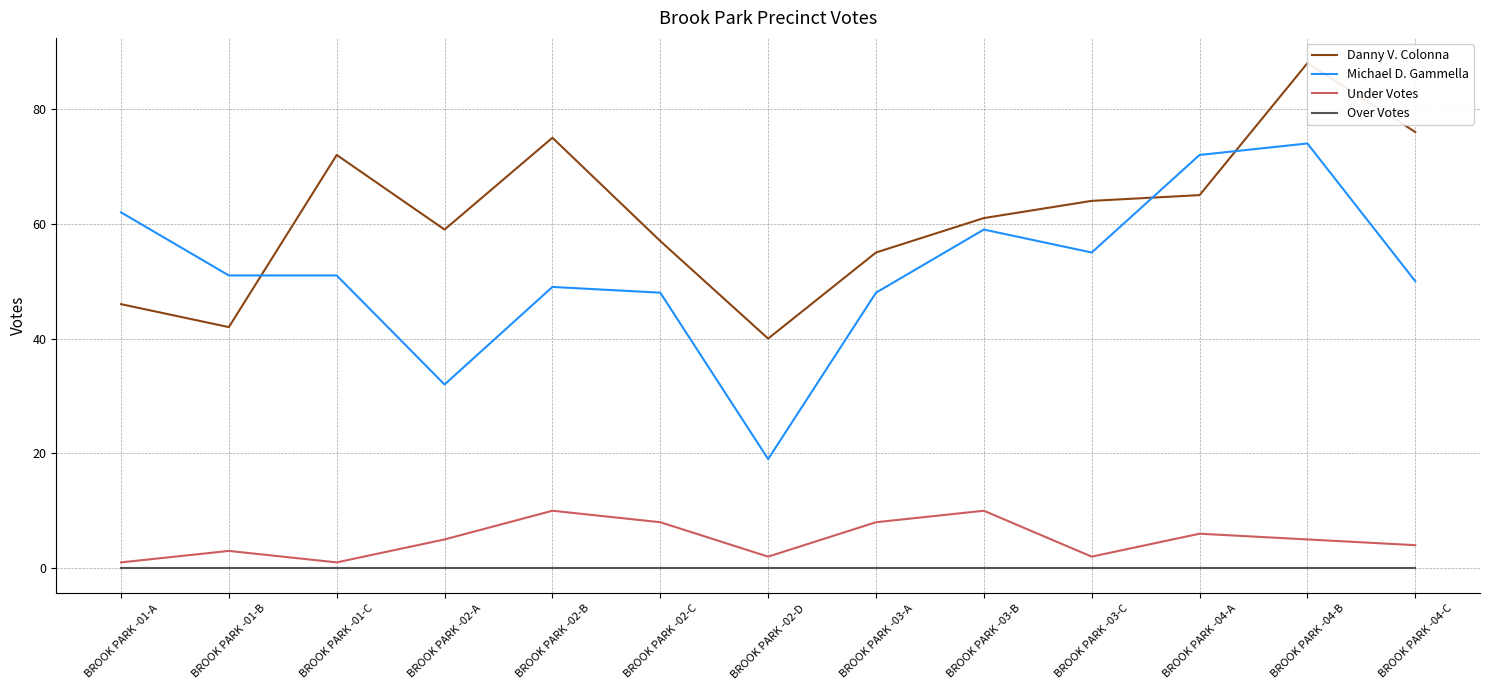

Reading right to left, extract all data points from this chart.

Danny V. Colonna: 76	88	65	64	61	55	40	57	75	59	72	42	46
Michael D. Gammella: 50	74	72	55	59	48	19	48	49	32	51	51	62
Under Votes: 4	5	6	2	10	8	2	8	10	5	1	3	1
Over Votes: 0	0	0	0	0	0	0	0	0	0	0	0	0